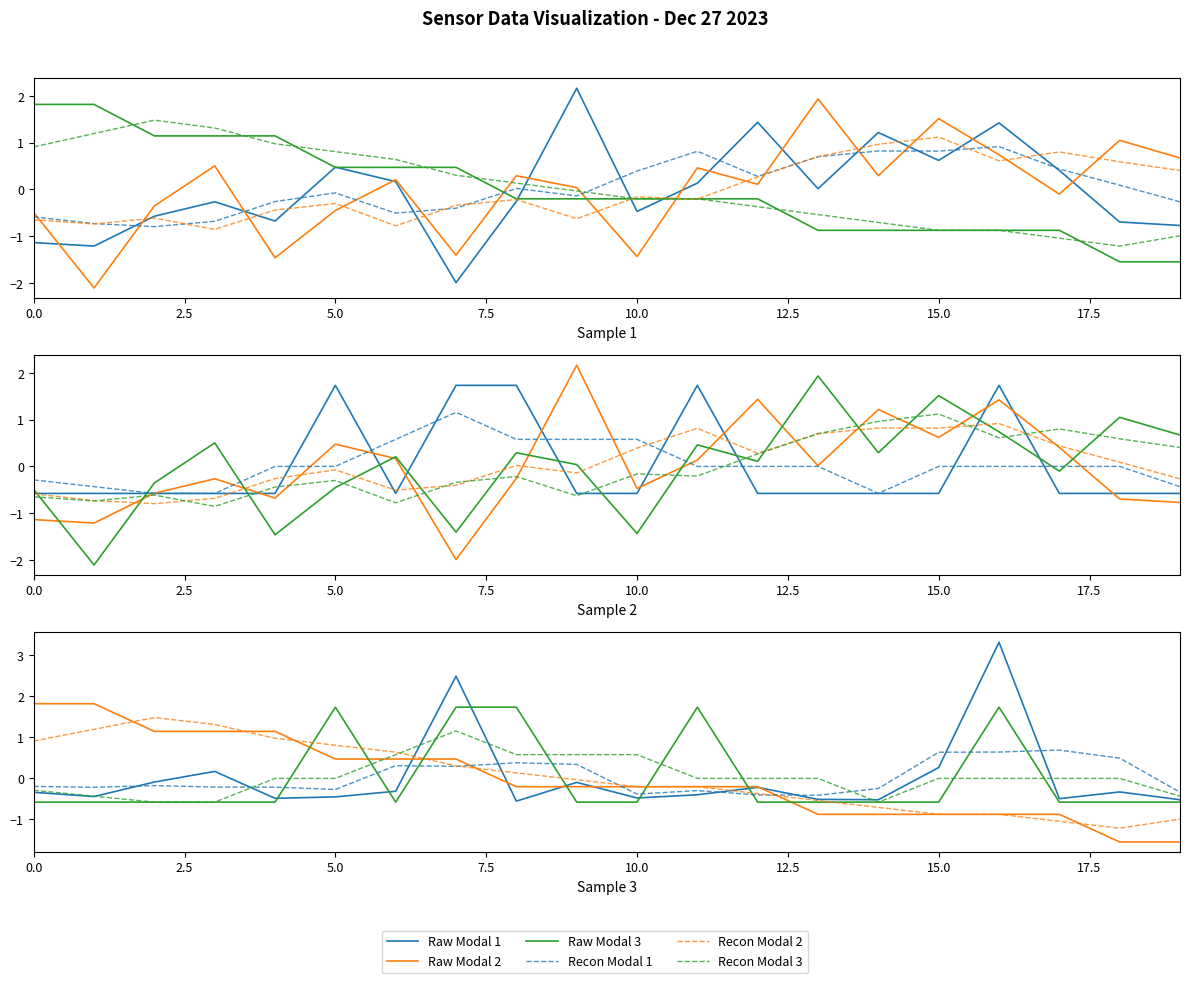

Which series ends up on top after the final intersection of Recon Modal 2 and Raw Modal 2?

Recon Modal 2